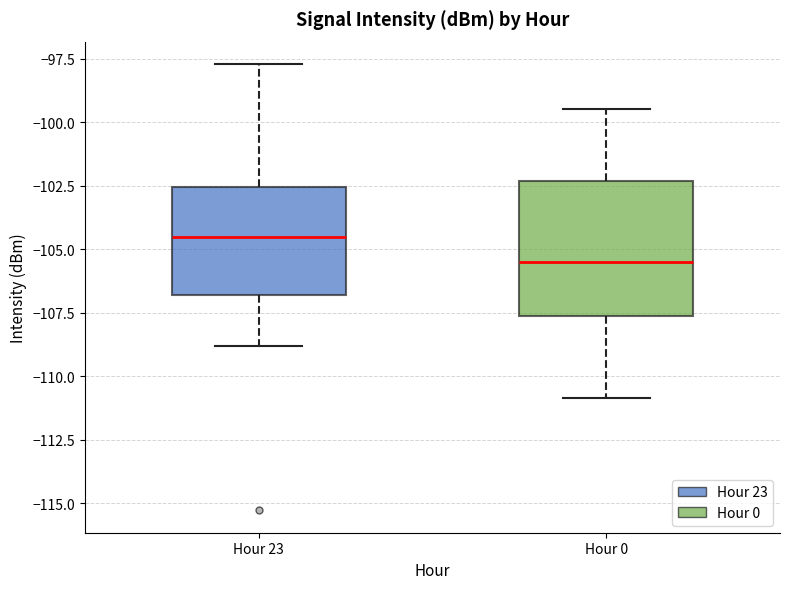

Where is the lower edge of the box for Hour 23 on the y-axis? The values are not printed on the chart, so give them approximately, as read against the axis.

-107.0